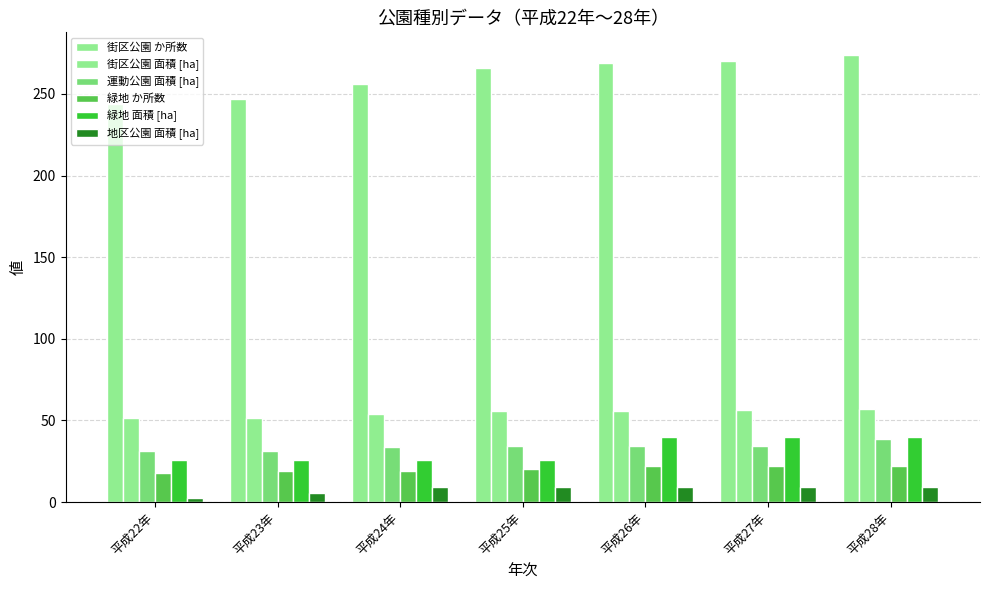

How many series are shown in this chart?

6